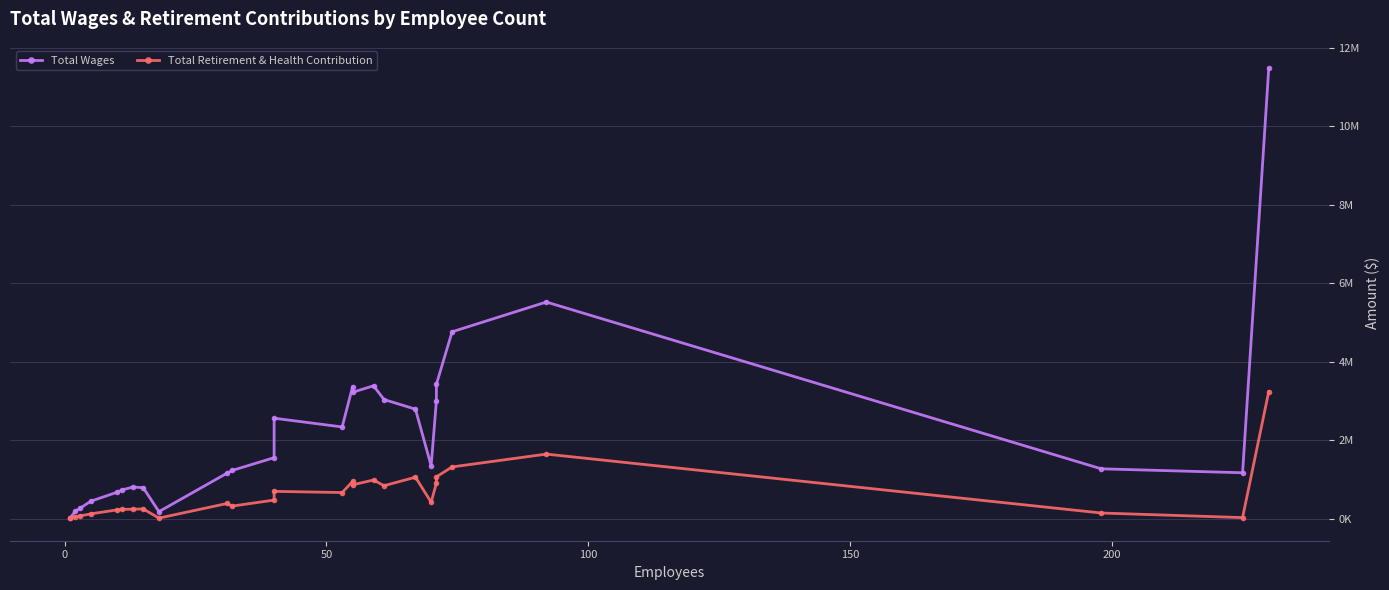

How many interior local peaks does the Total Retirement & Health Contribution series have?

7